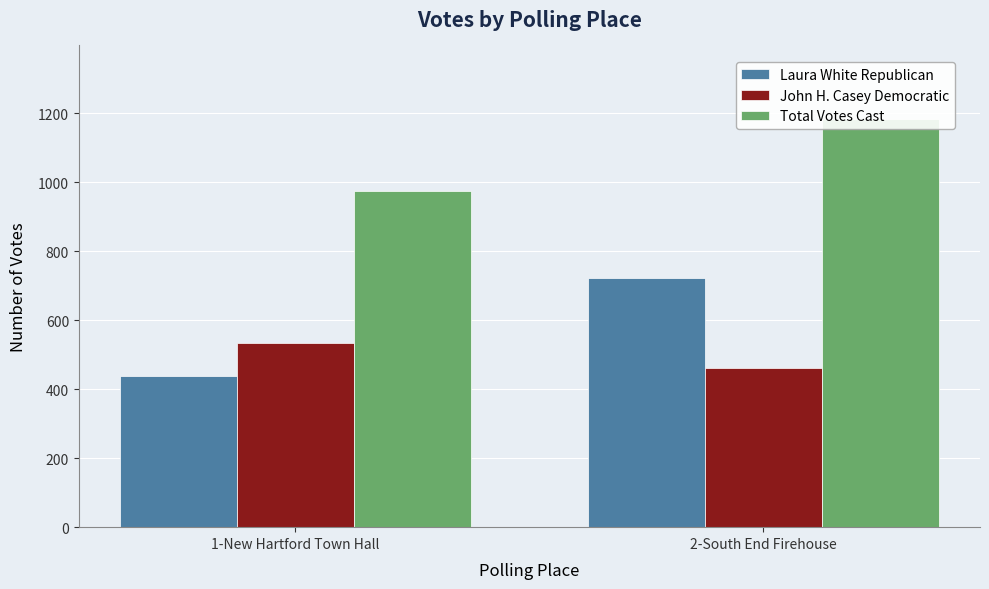

What position from the left is 2-South End Firehouse?

2